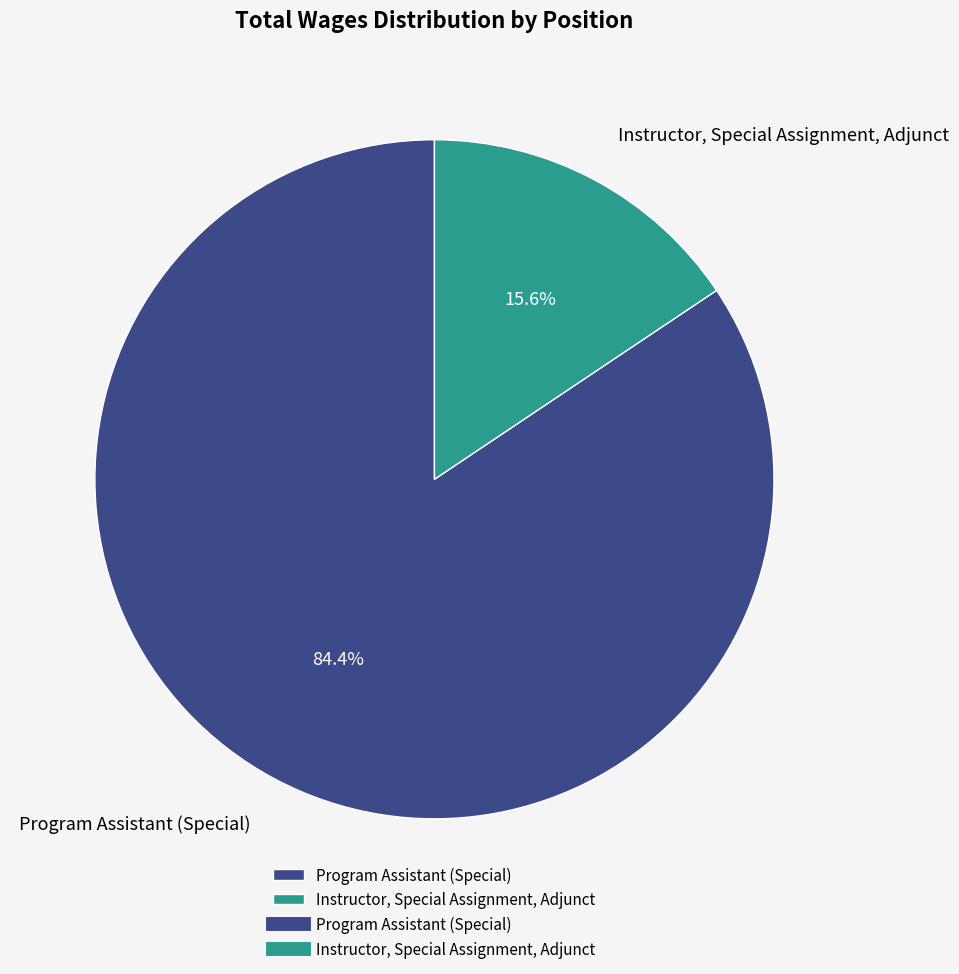

Between Instructor, Special Assignment, Adjunct and Program Assistant (Special), which is larger?

Program Assistant (Special)